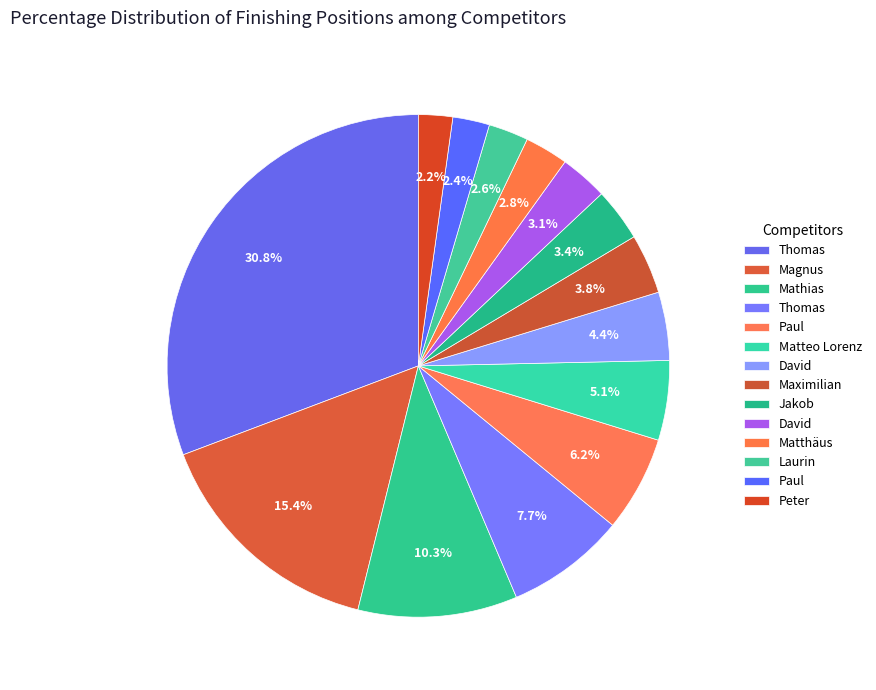

How many segments does this pie chart have?

14